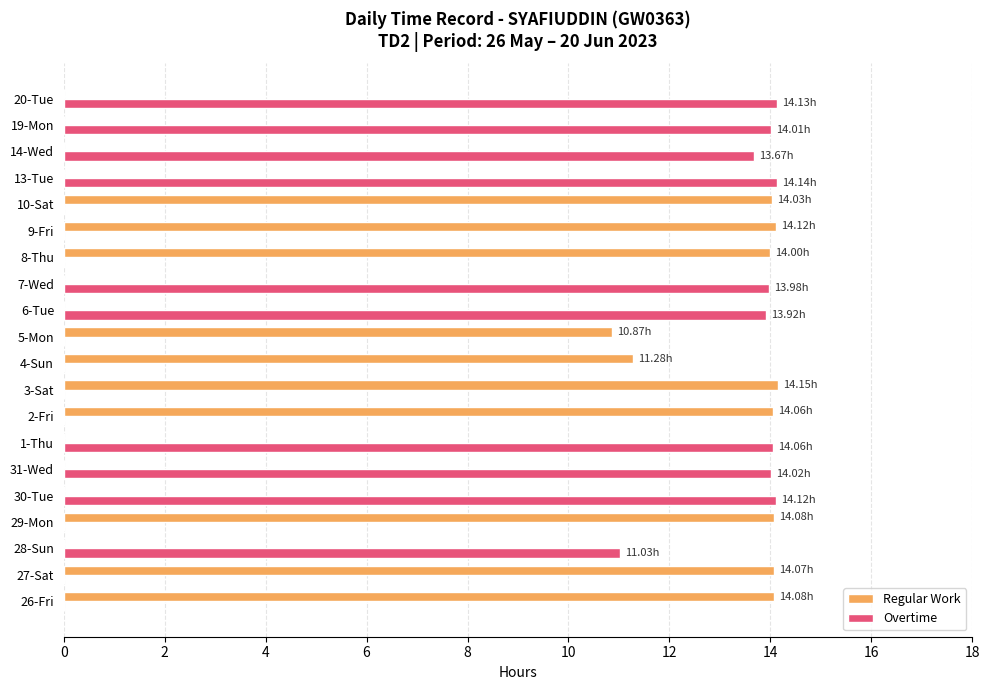

Which series changed the most between 4-Sun and 7-Wed?

Overtime